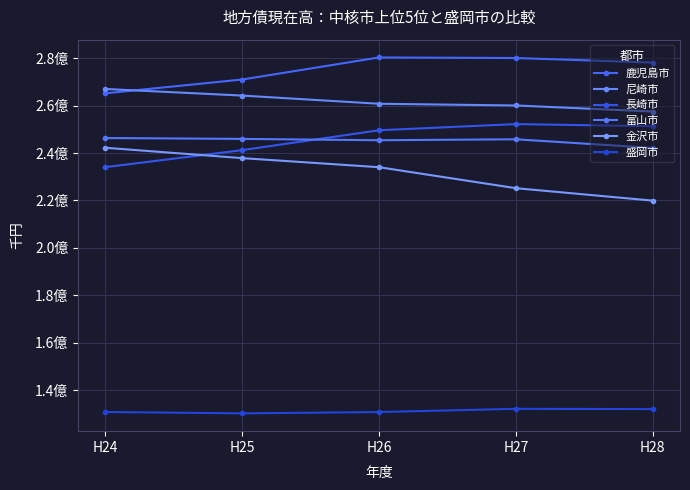

At how many categories does at least one series exceed 218484219?

5